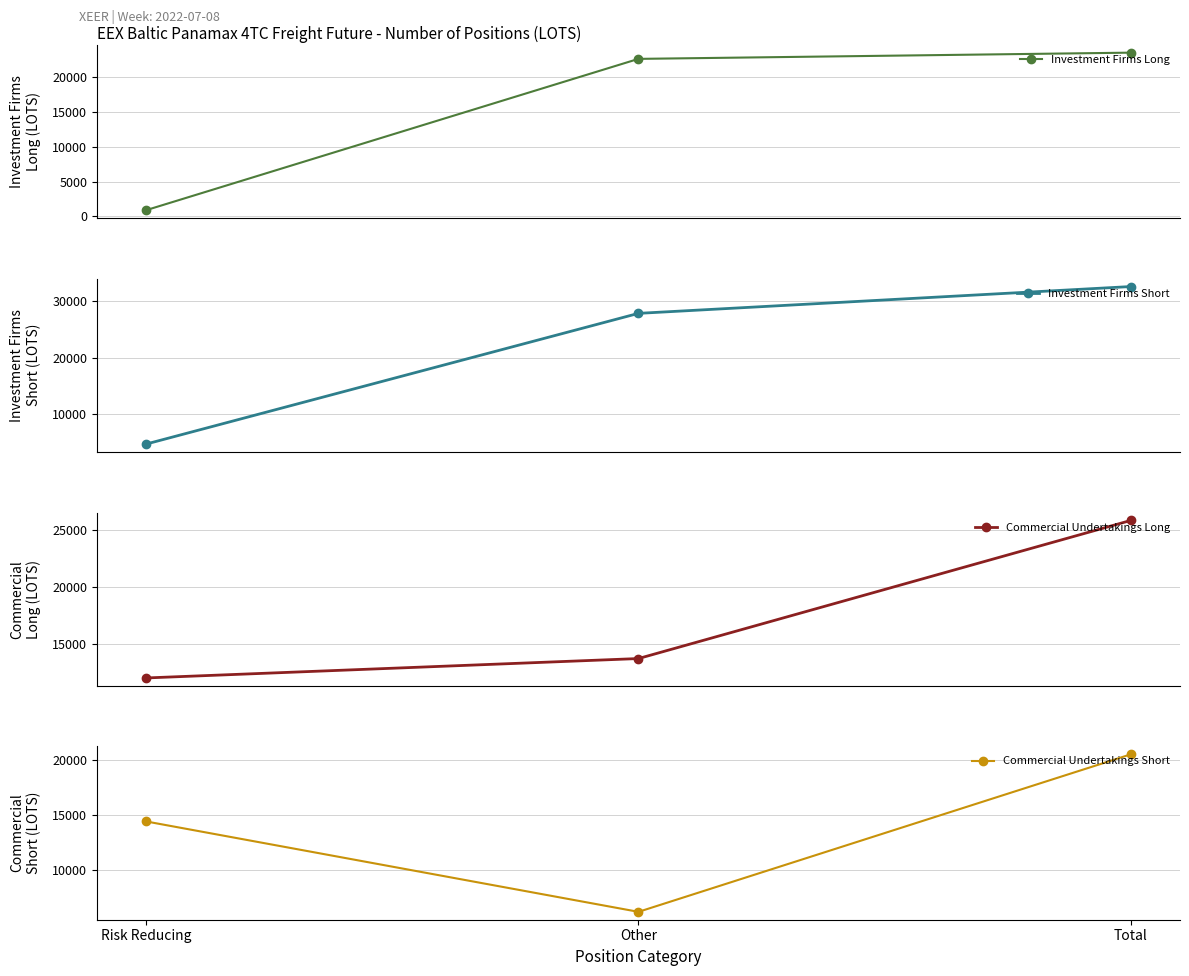

Which series has the largest total across all categories?

Investment Firms Short